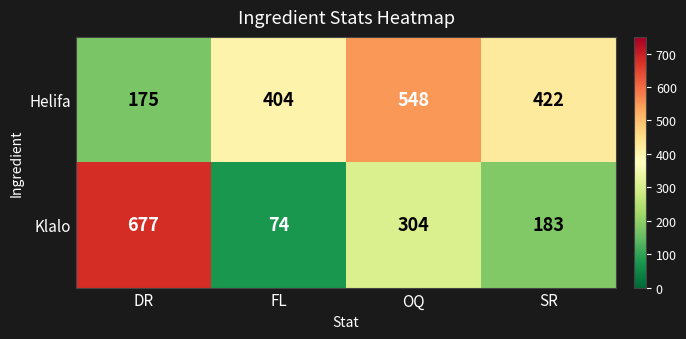

The Helifa series shows 259 at DR. True or false?

False